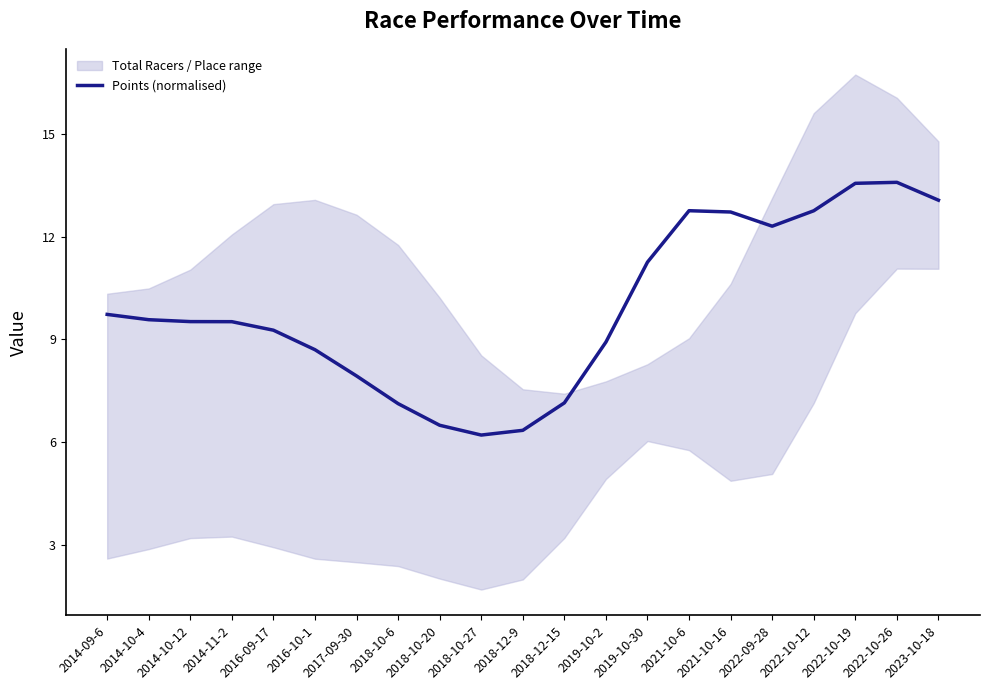

What is the difference between the second highest and minimum values?

7.3